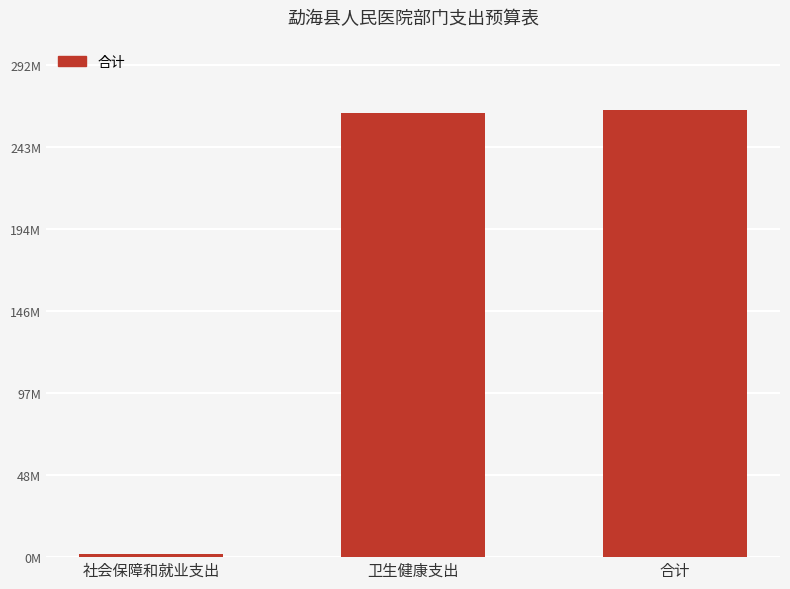

Are the bars horizontal?

No